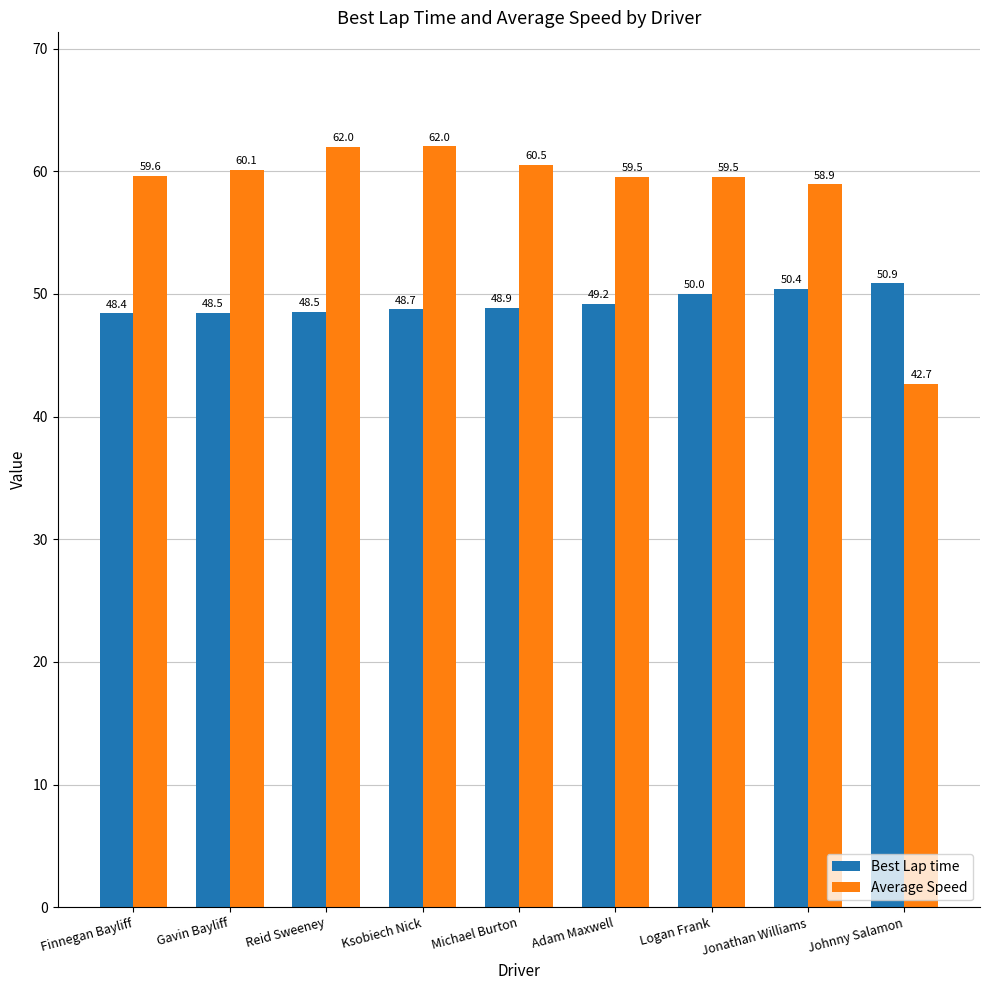

The Average Speed series shows 27.8 at Johnny Salamon. True or false?

False